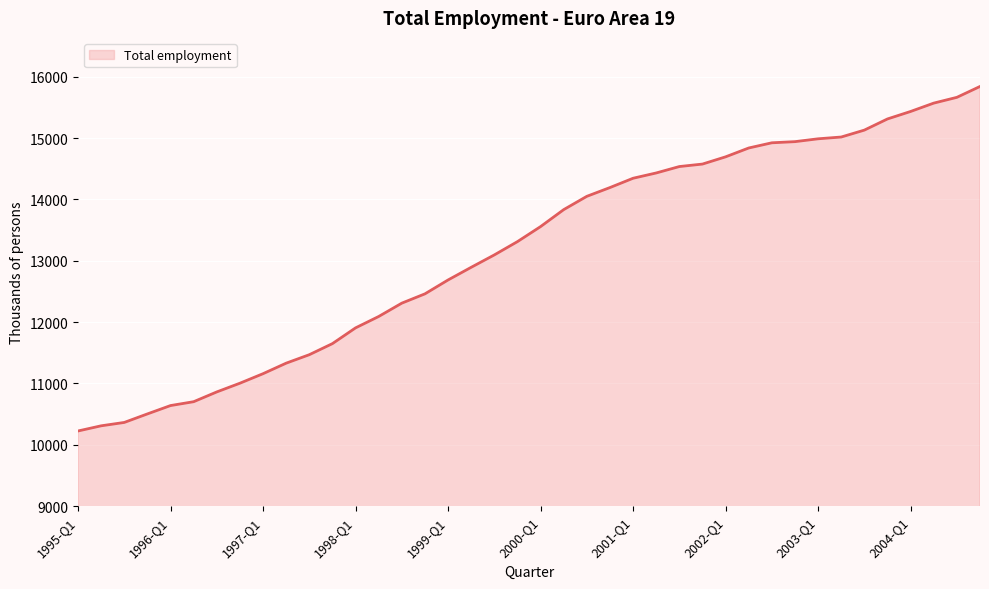

The value at 2002-Q1 is 14694.6. True or false?

True